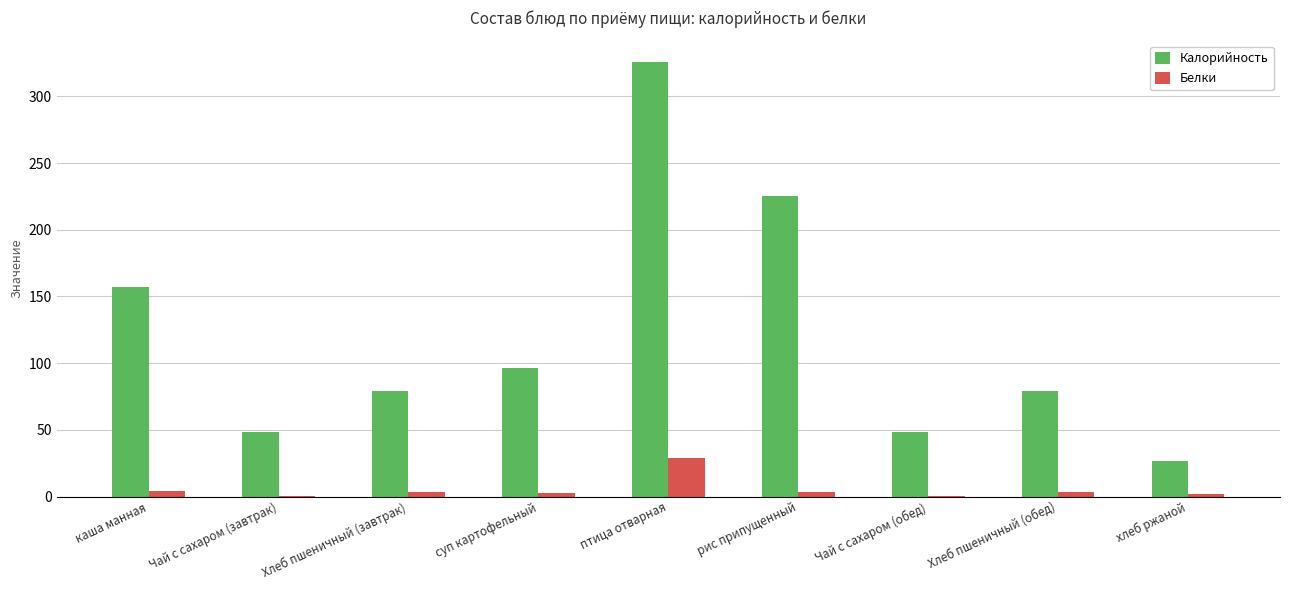

What are all the series names shown in the legend?

Калорийность, Белки